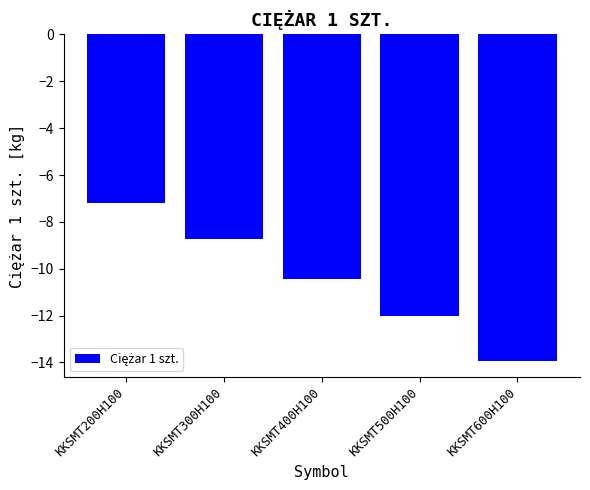

At which category does the chart reach its minimum across all series?

KKSMT600H100